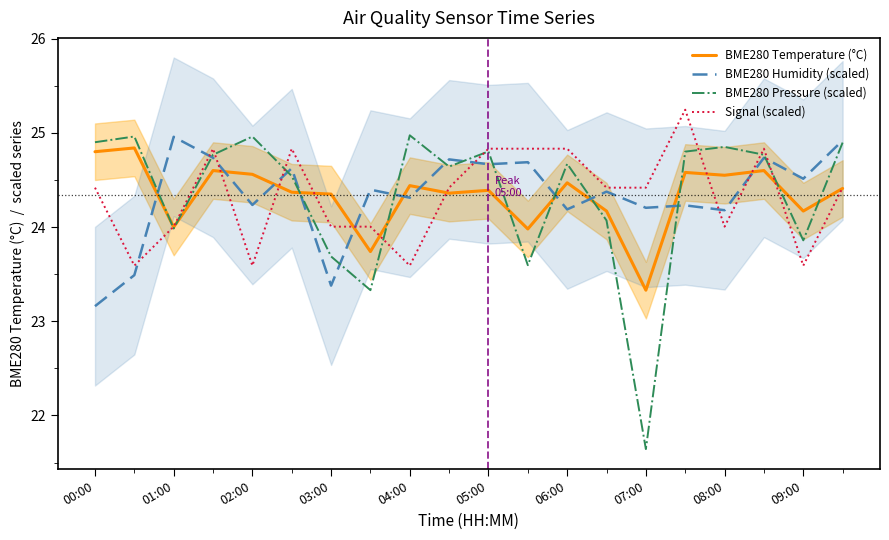

Is it true that BME280 Temperature (°C) equals 14.8 at 06:00?

False